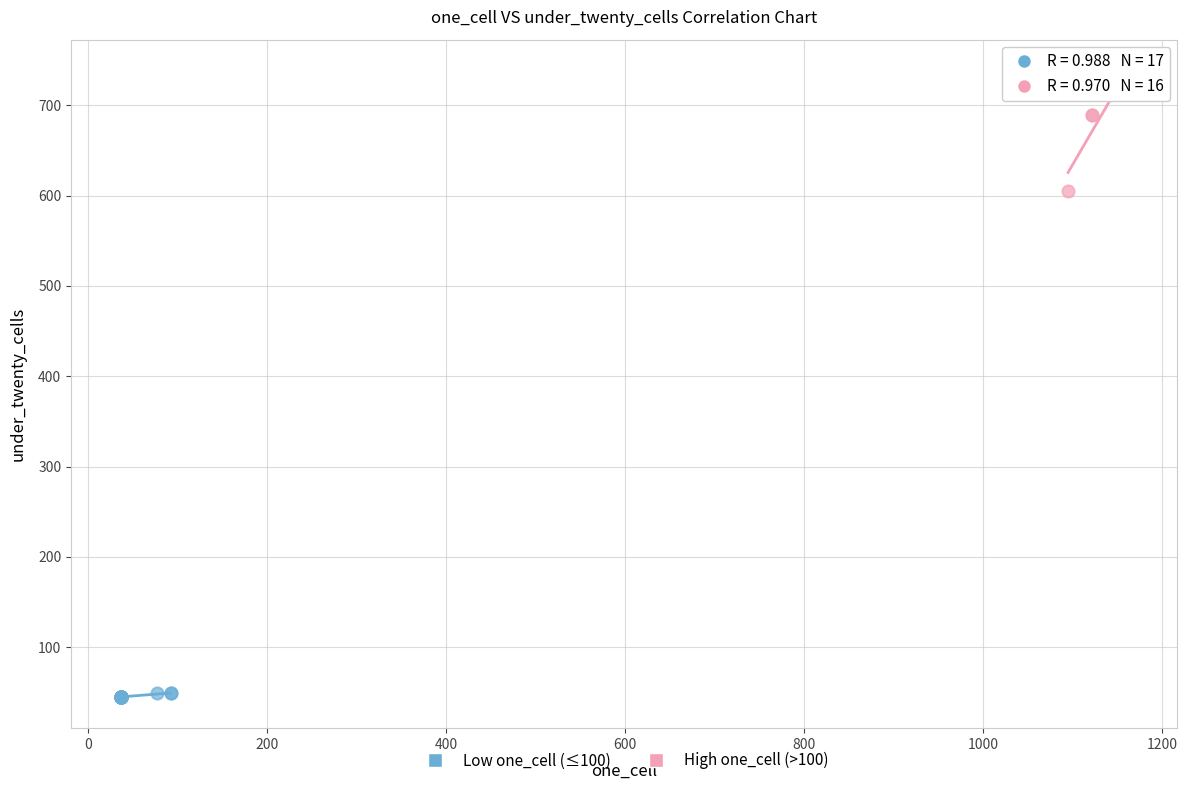

Which series has the largest Y range (max minus min)?

High one_cell (>100)